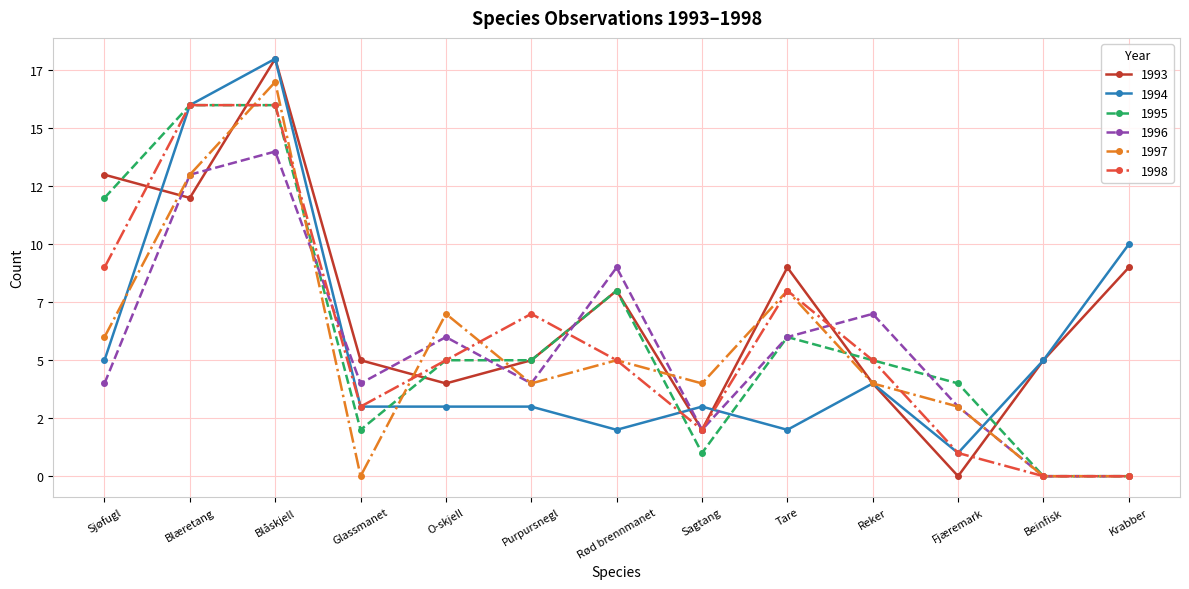

Between which two adjacent categories do 1995 and 1993 first intersect?

Sjøfugl and Blæretang